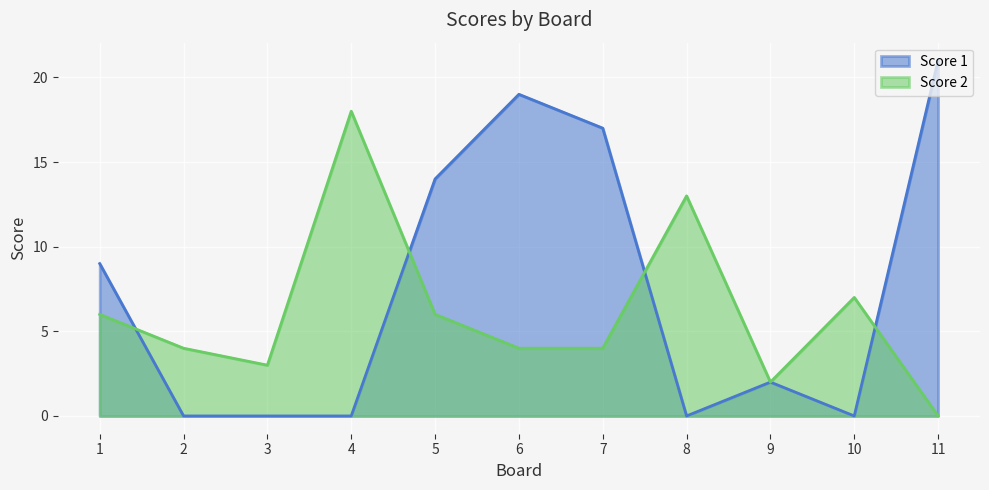

Which label corresponds to the smallest value in the chart?

2